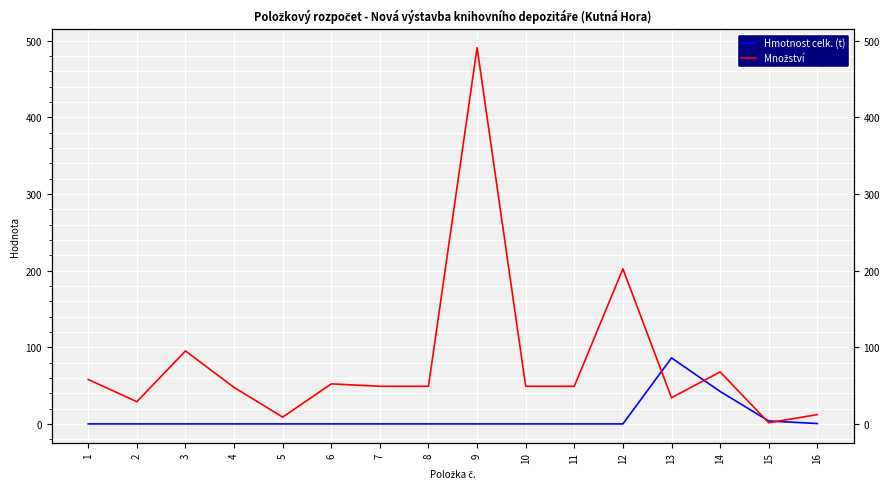

At which category does Množství reach its first local peak?

3